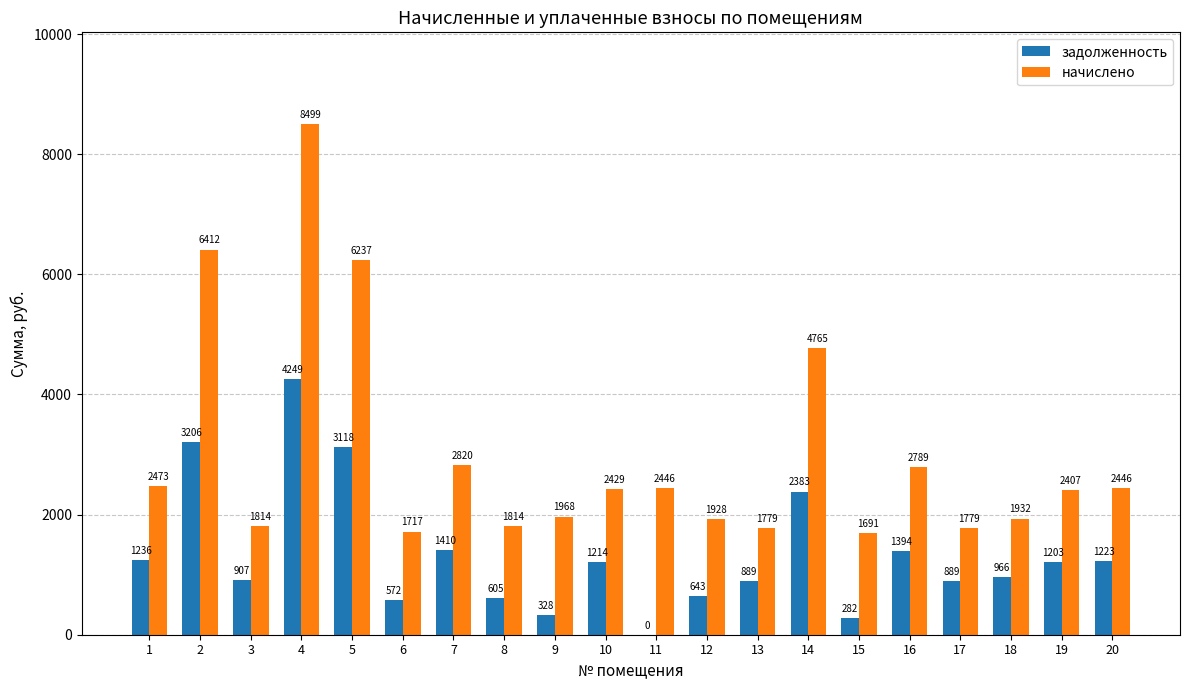

Are the bars horizontal?

No